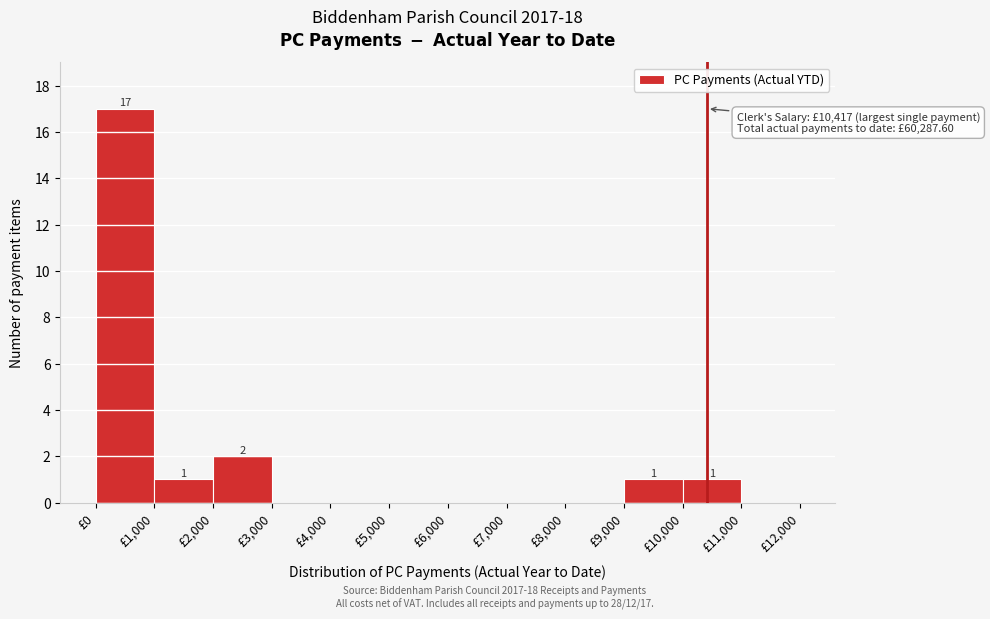

Which range on the x-axis has the tallest bar?

0 to 1000